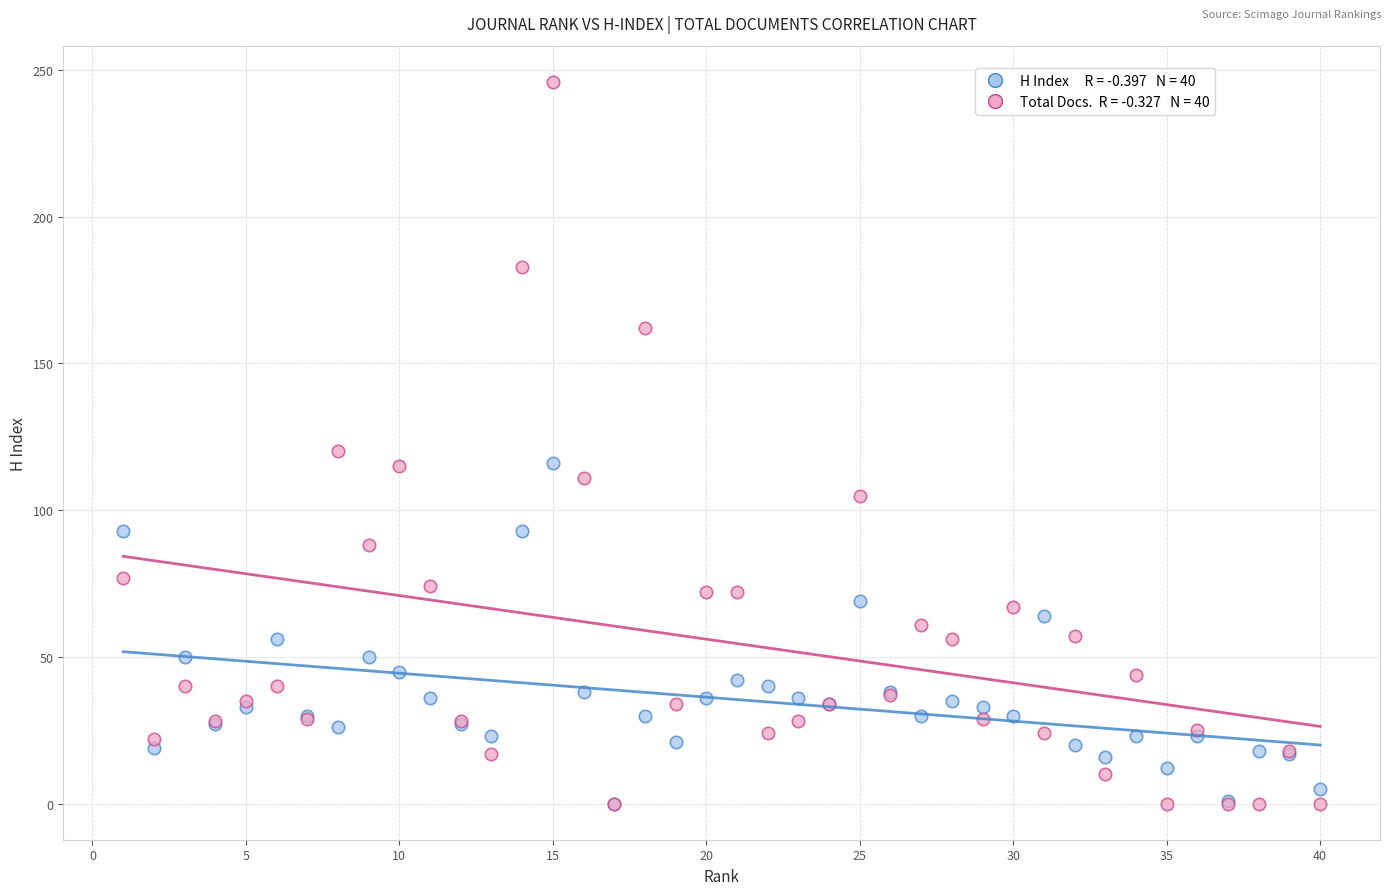

Across all series, what Y value is closest to 123?

120